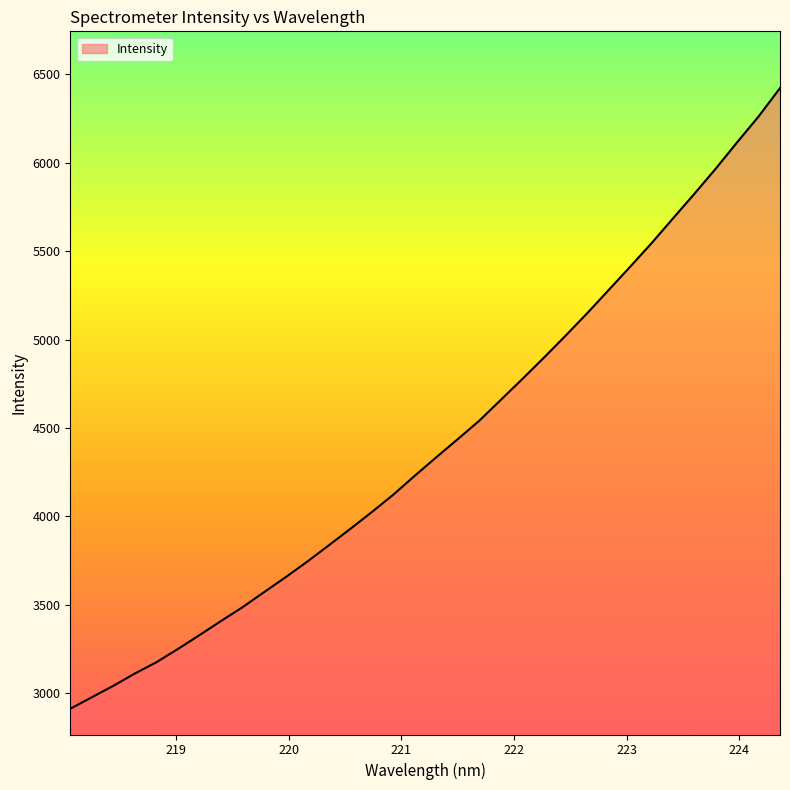

How many lines are shown in the chart?

1